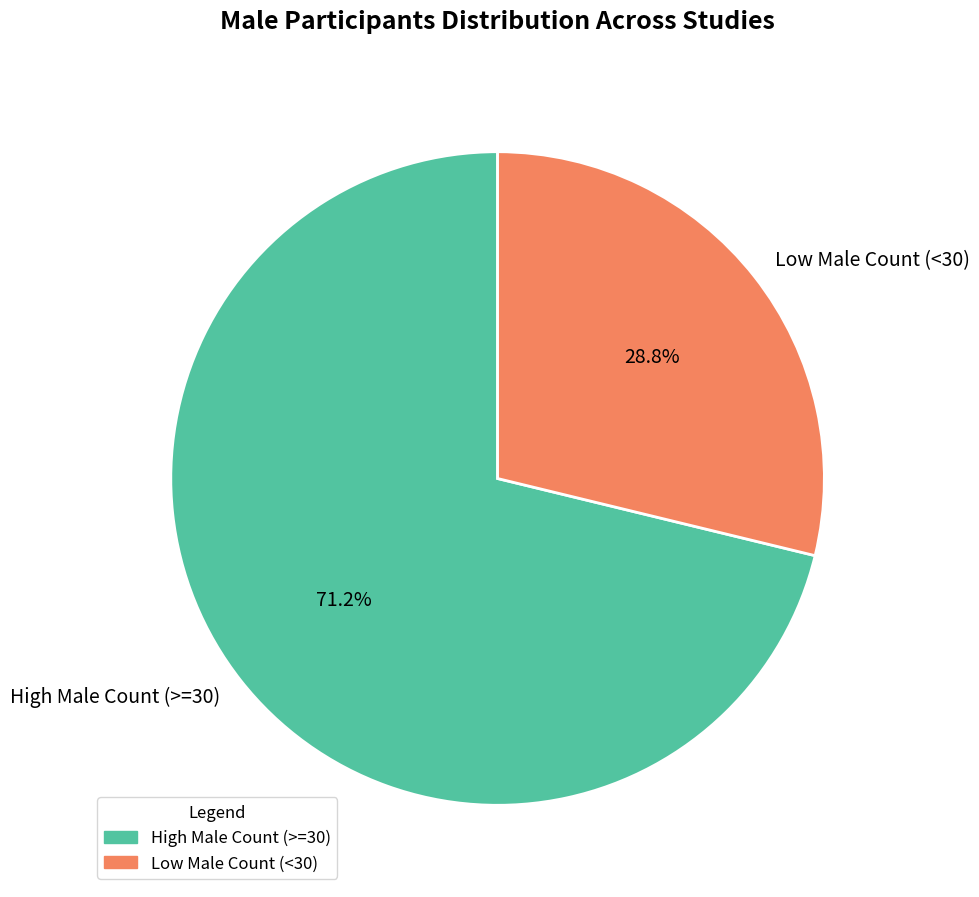

Rank the categories by value from highest to lowest.

High Male Count (>=30), Low Male Count (<30)